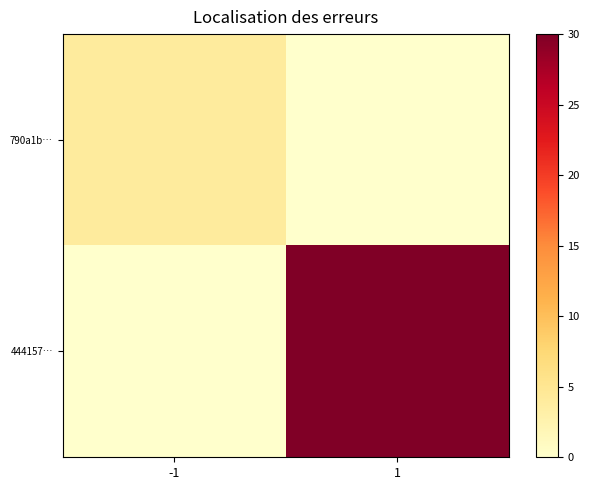

At which category is the sum across all series the highest?

1